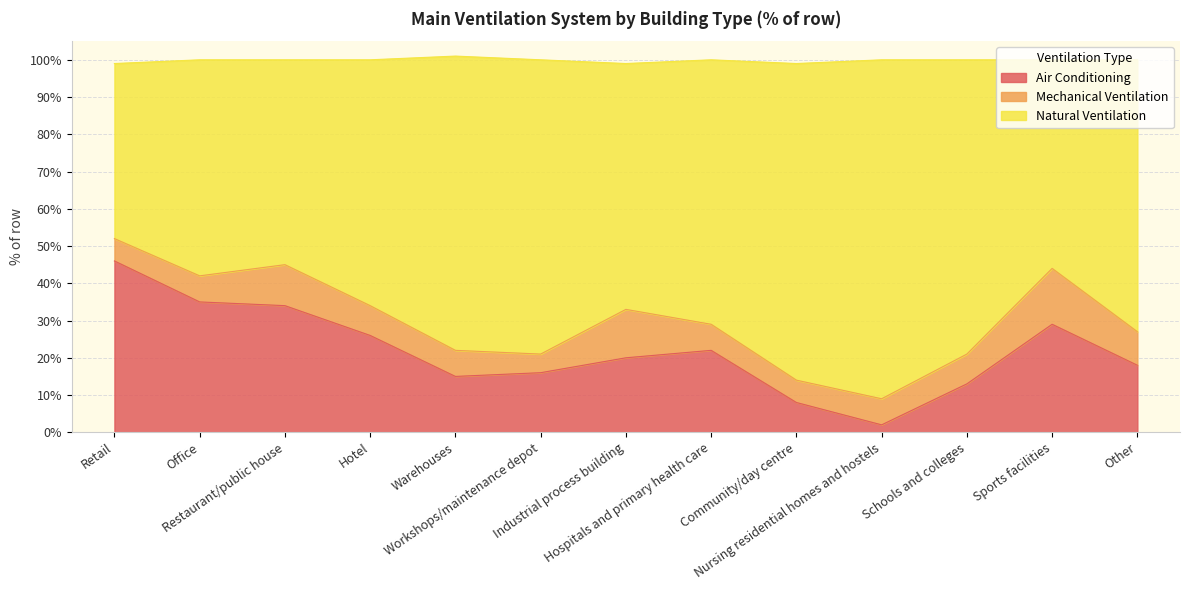

Does the chart display data point markers on the line(s)?

No